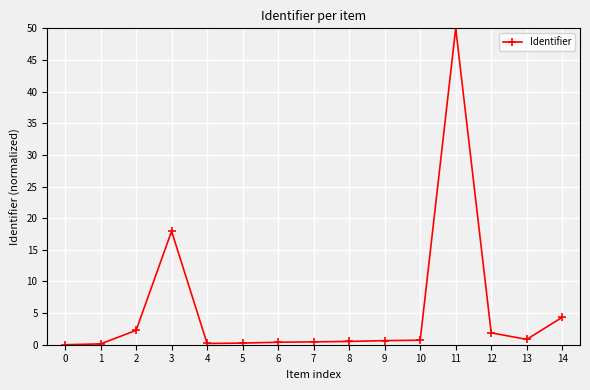

Does the chart have visible grid lines?

Yes